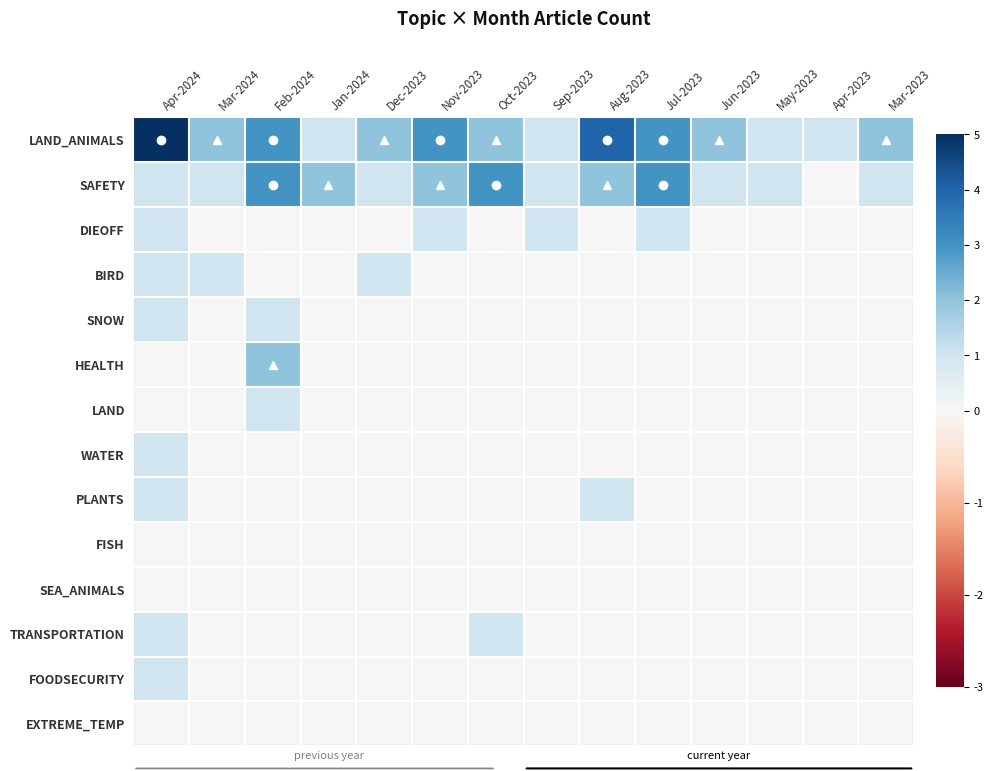

What is the spread (max minus min) of values at Aug-2023?

4